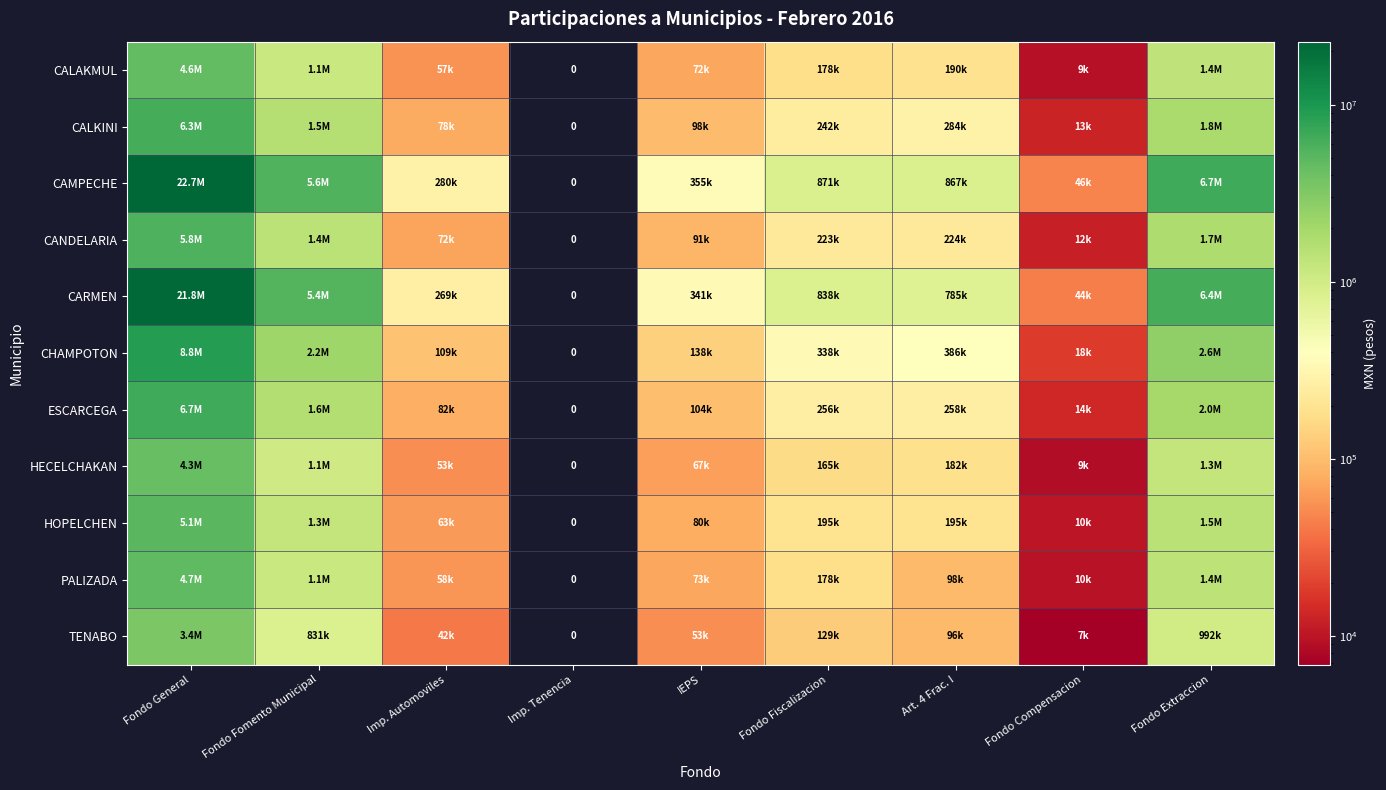

At how many categories does at least one series exceed 6280822?

2